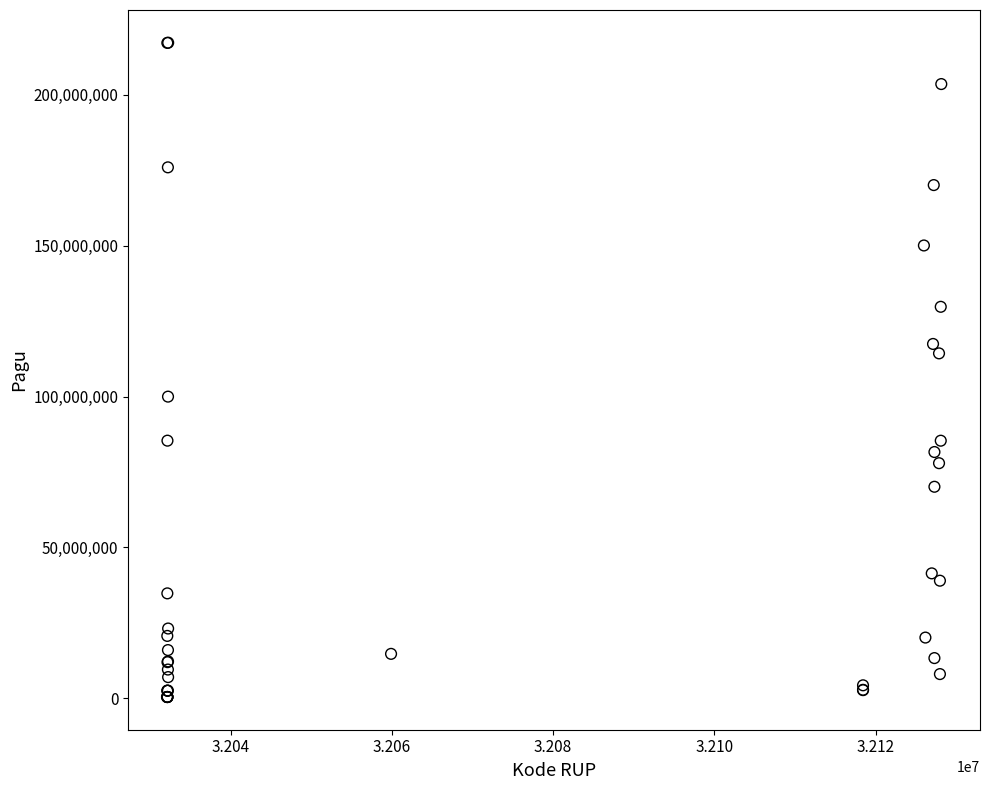

What Y value in the scatter plot is closest to 108830000?

114296000